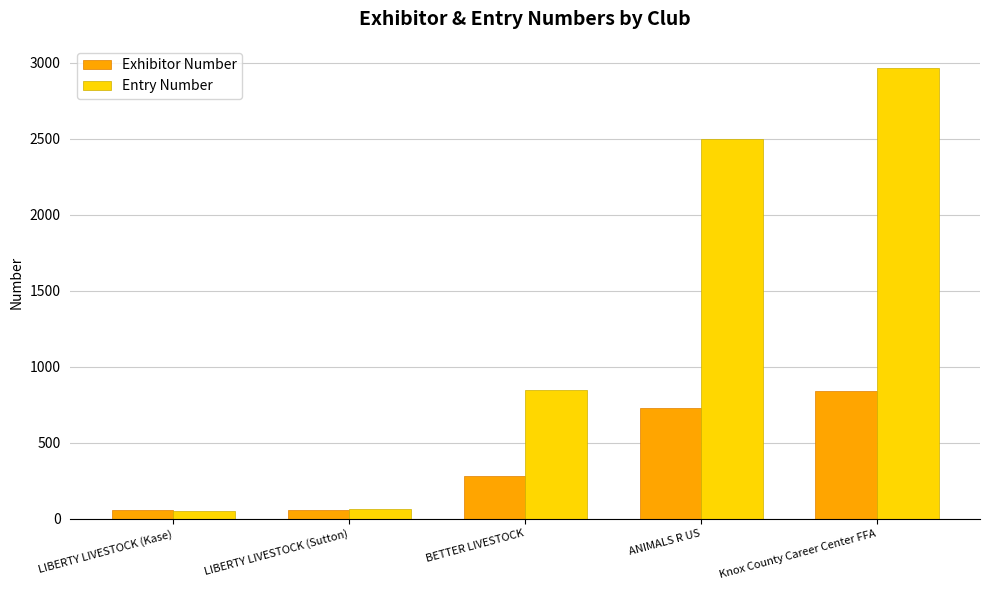

Rank the series by their maximum value, from highest to lowest.

Entry Number, Exhibitor Number